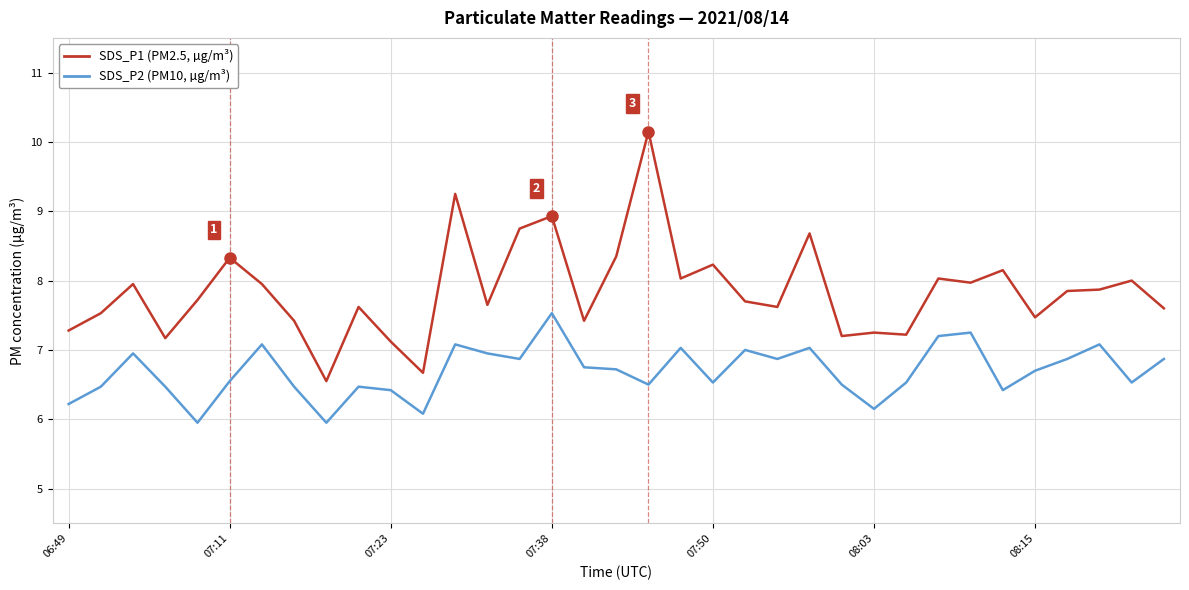

What is the greatest value displayed?

10.2